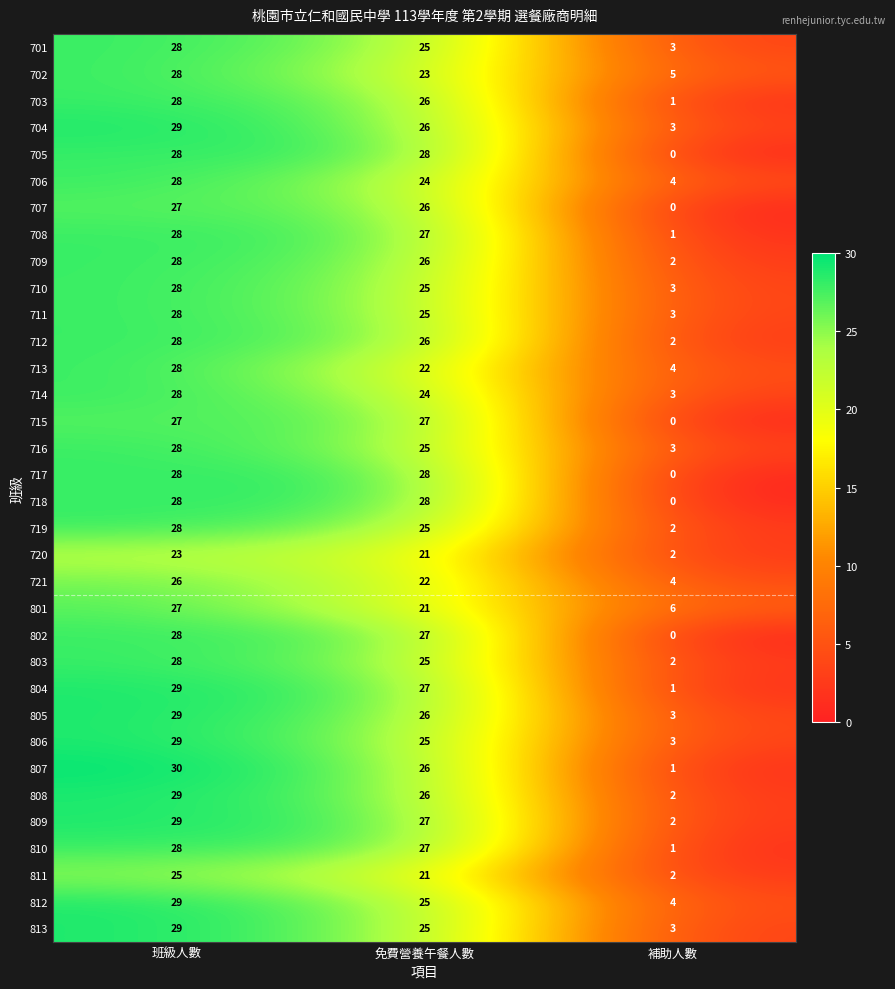

What is the difference between the highest and lowest values at 免費營養午餐人數?

7